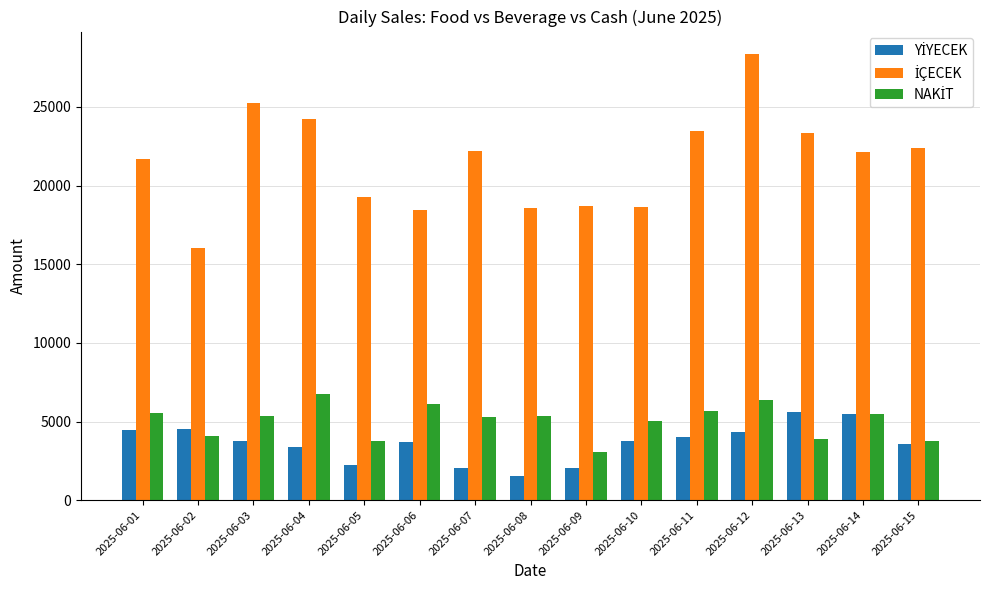

What is the total value across all series at 2025-06-14?

33035.0